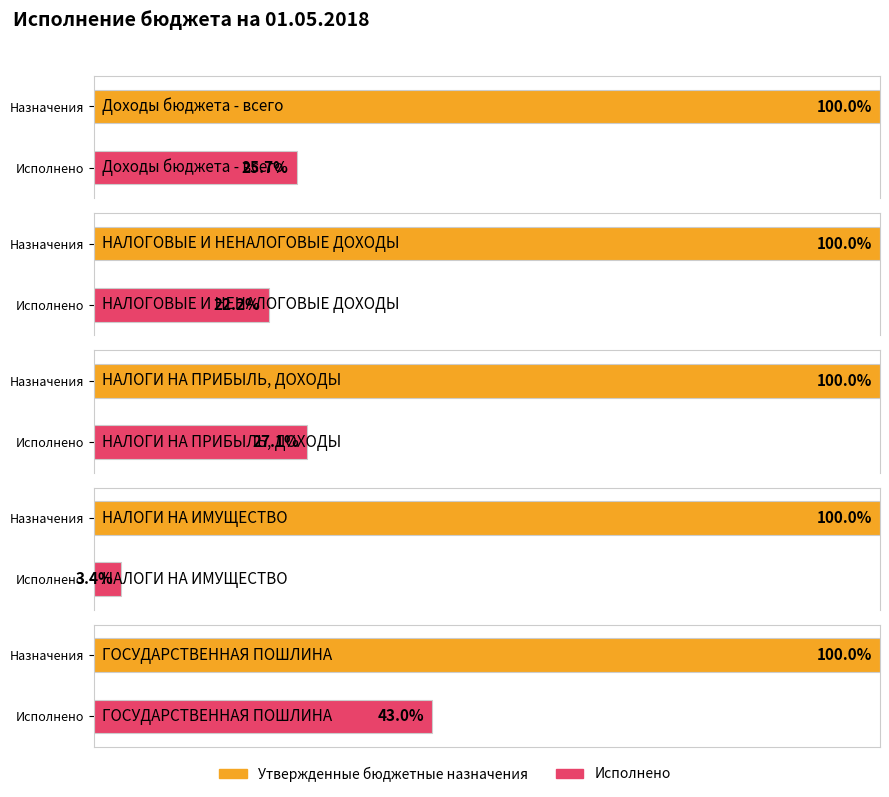

Which category has the highest value across all series?

Доходы бюджета - всего